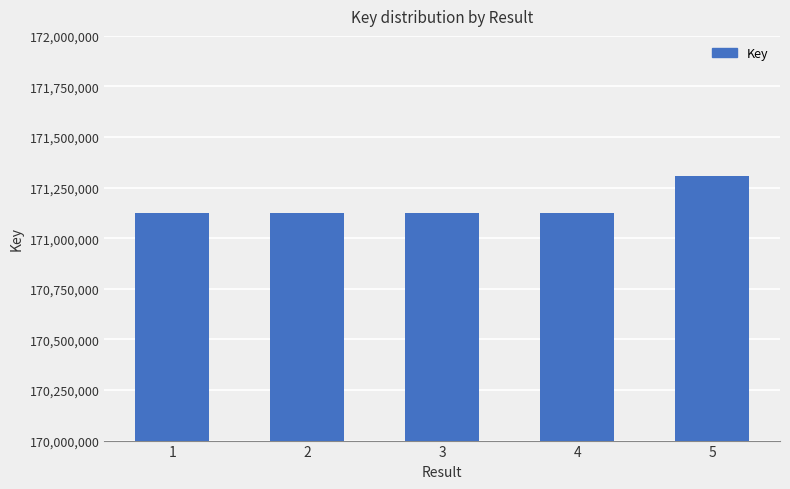

How many categories are shown in the chart?

5